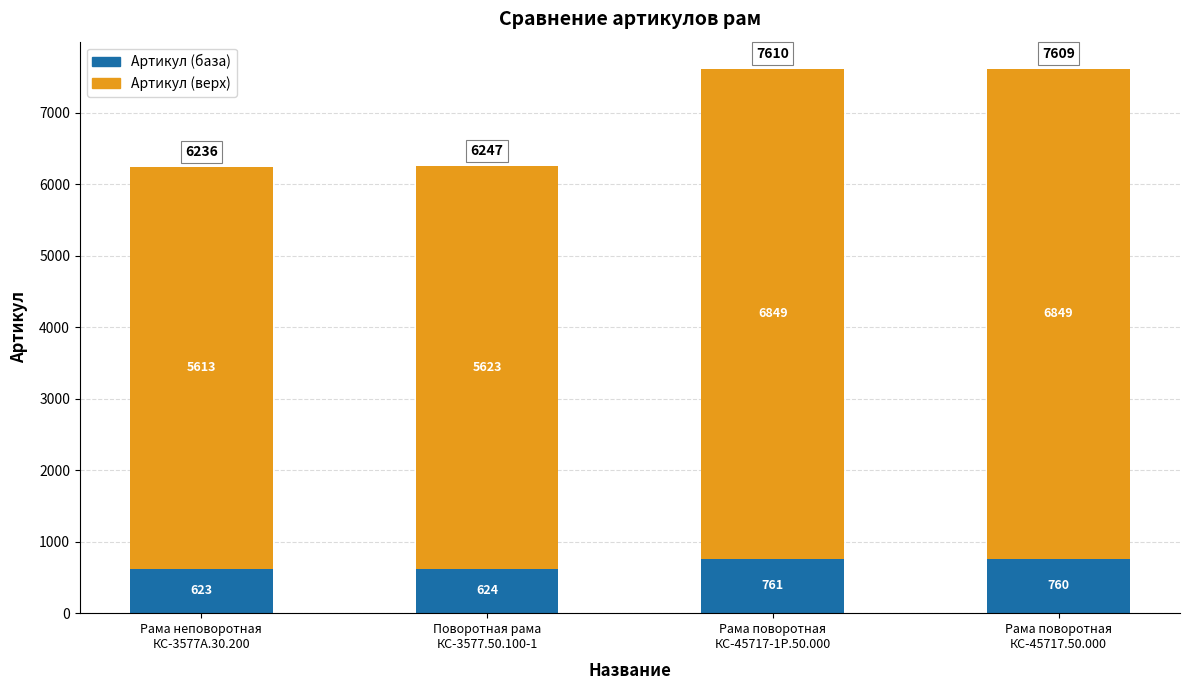

What is the highest value of the Артикул (база) series?

761